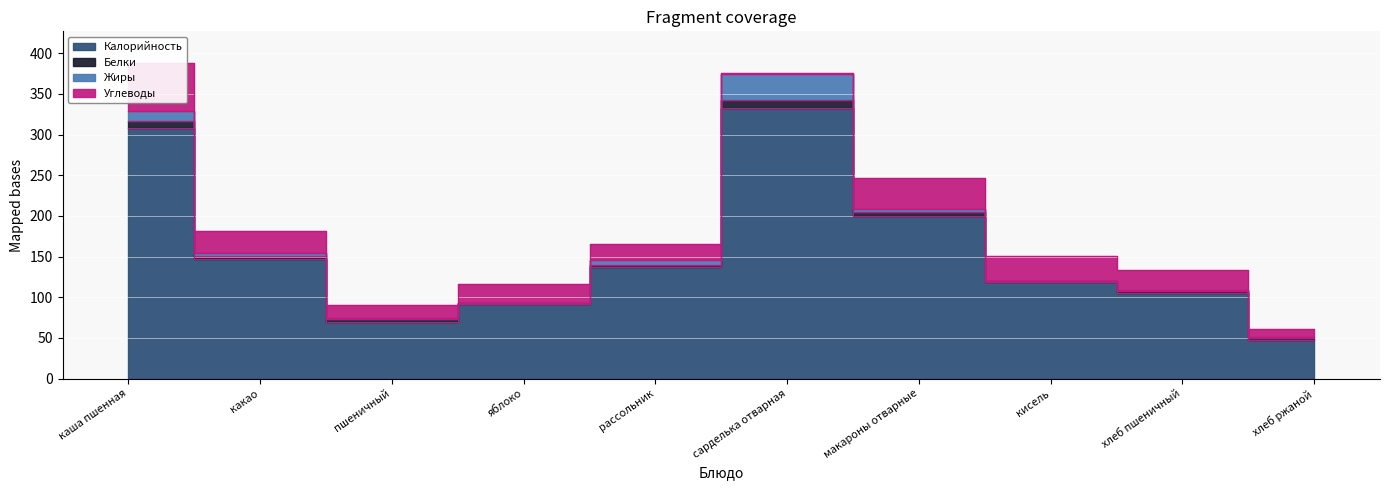

True or false: Жиры and Калорийность intersect in this chart.

False